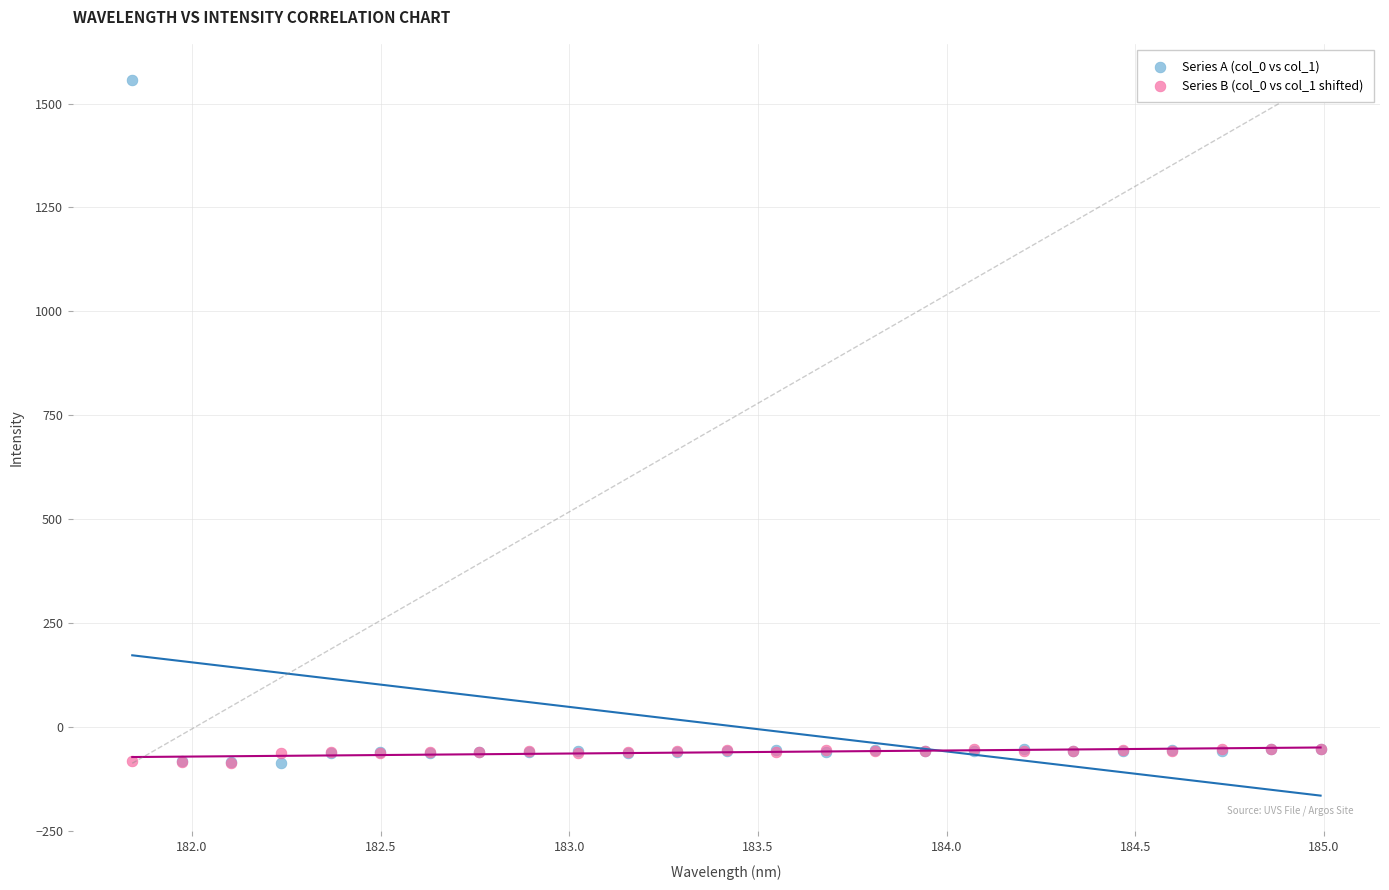

What are all the series names shown in the legend?

Series A (col_0 vs col_1), Series B (col_0 vs col_1 shifted)